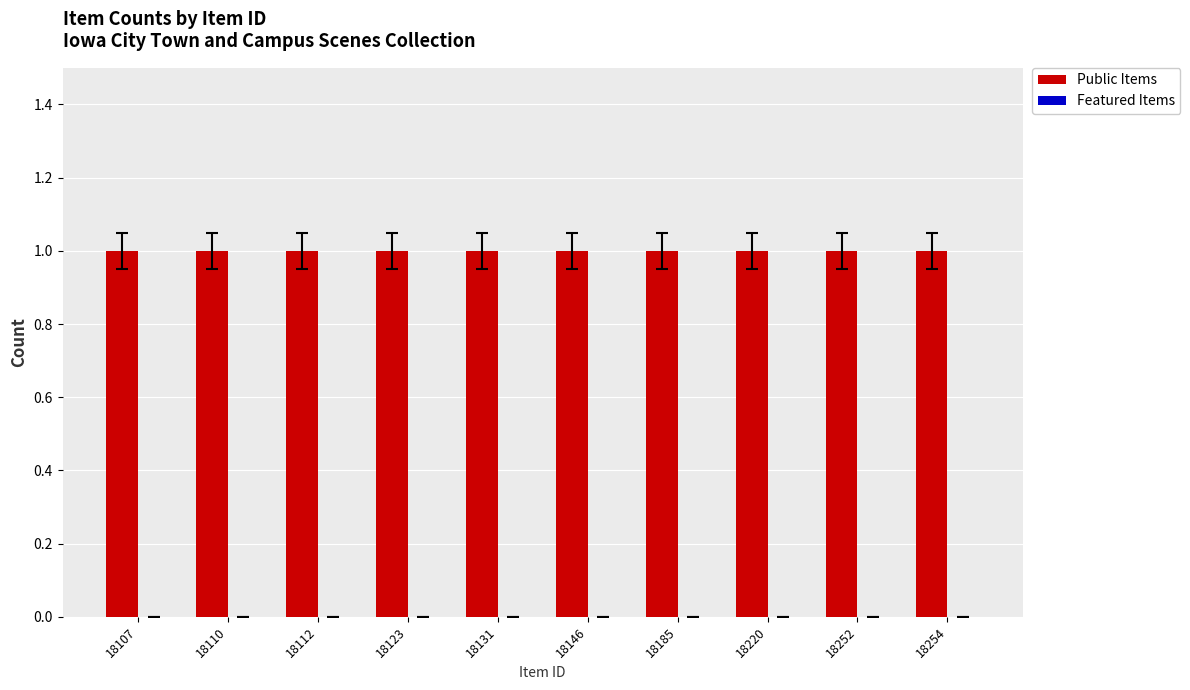

What is the average value of the Public Items series?

1